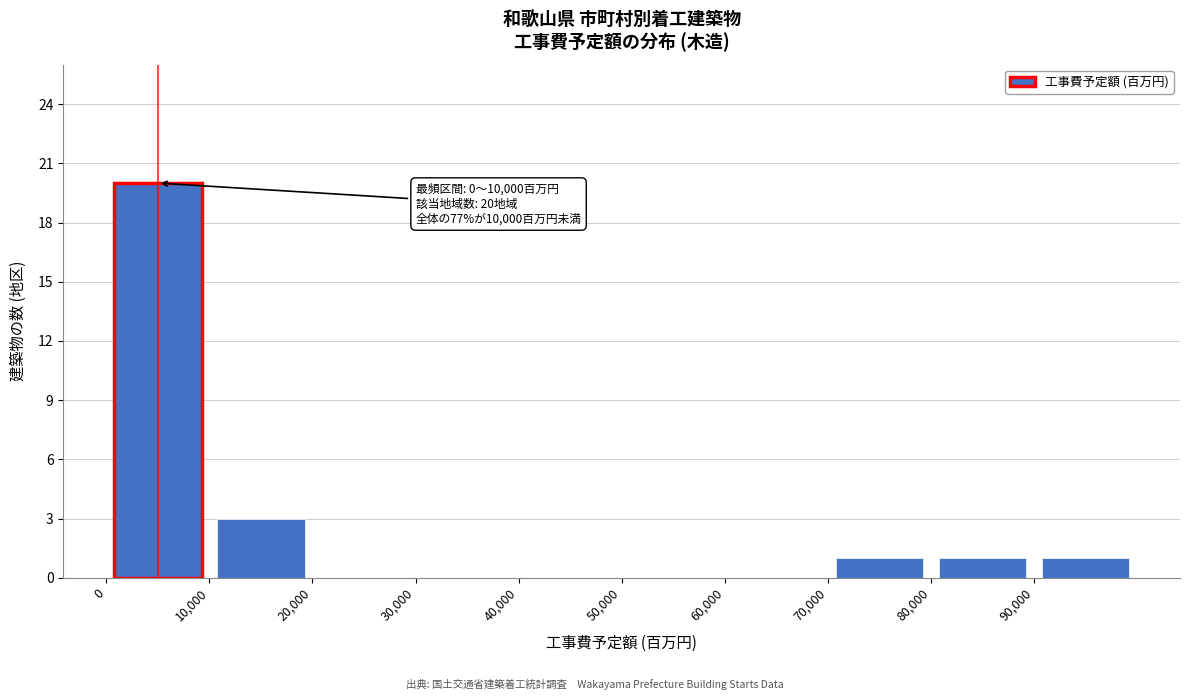

Over which range of the x-axis is the bar tallest?

0 to 10000